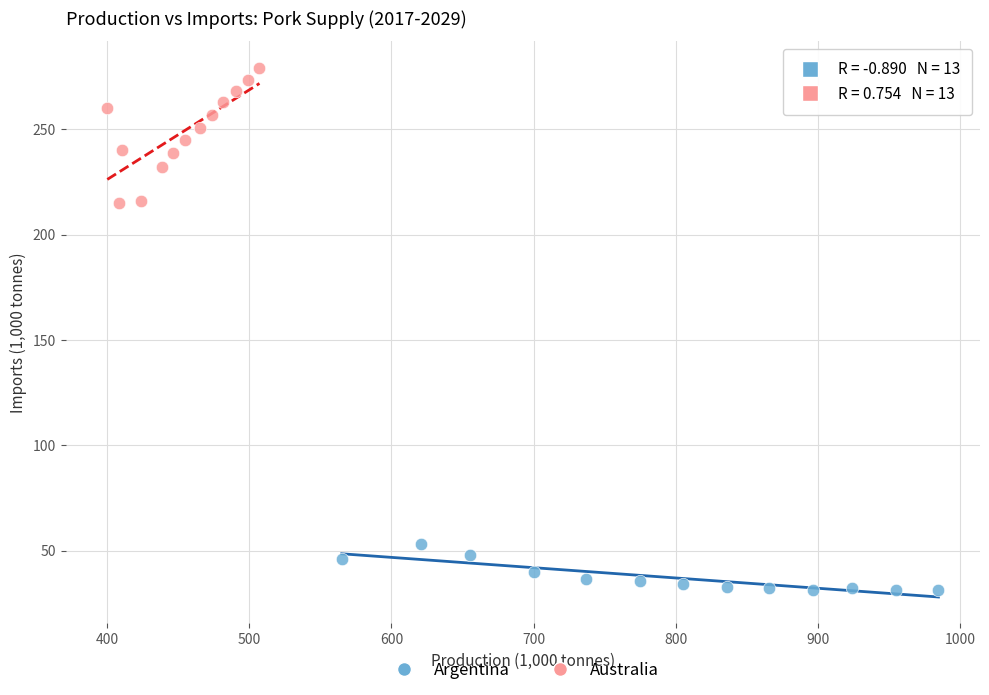

Which series reaches the maximum Y coordinate?

Australia